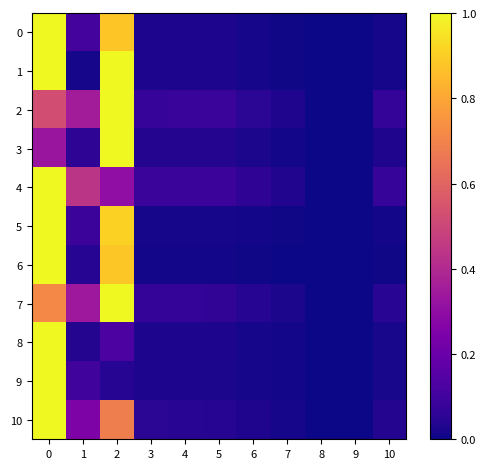

What is the difference between the highest and lowest values at 3?

0.1